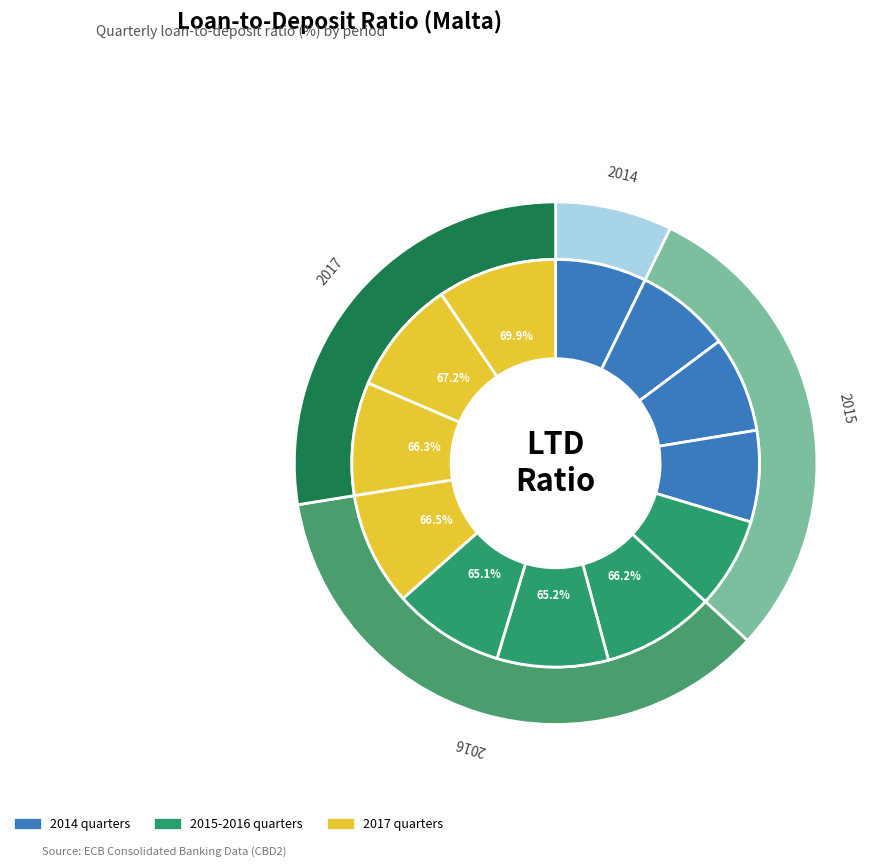

What is the largest slice in the pie chart?

2017-Q3